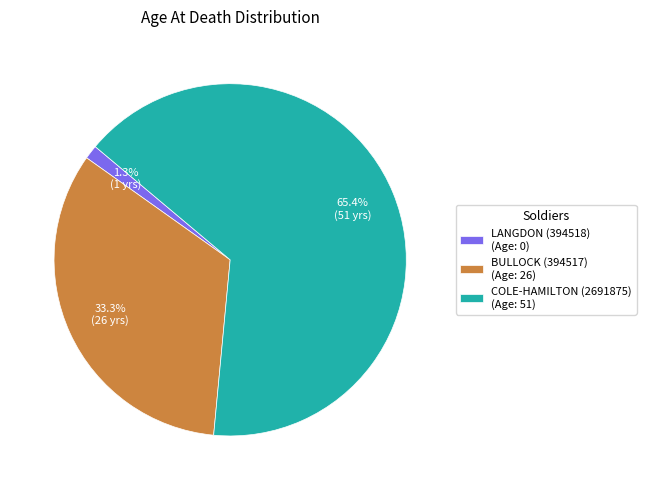

Combined, what portion of the pie is COLE-HAMILTON (2691875) and LANGDON (394518)?

66.7%